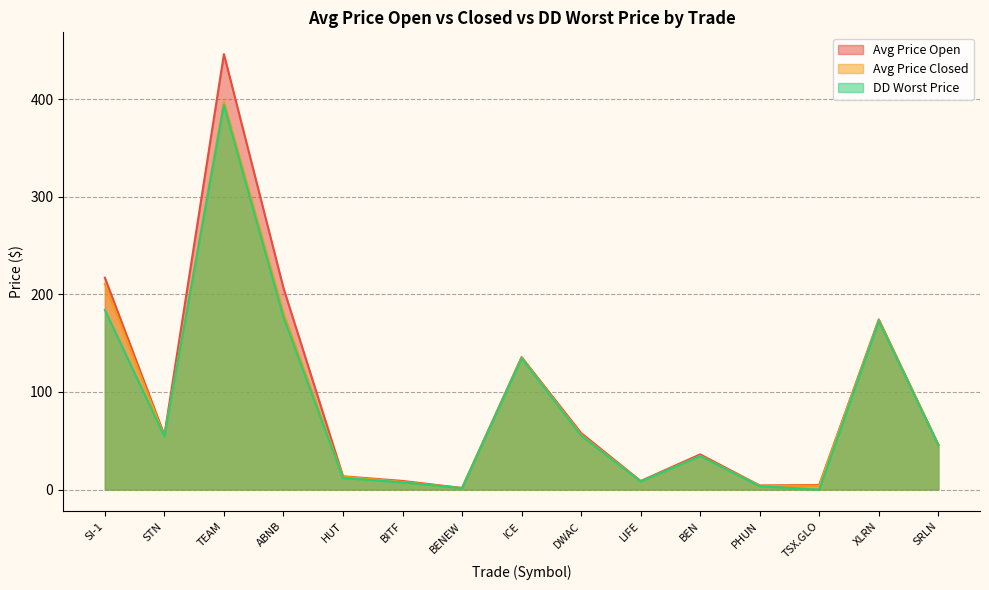

How many values in the DD Worst Price series exceed 45?

8